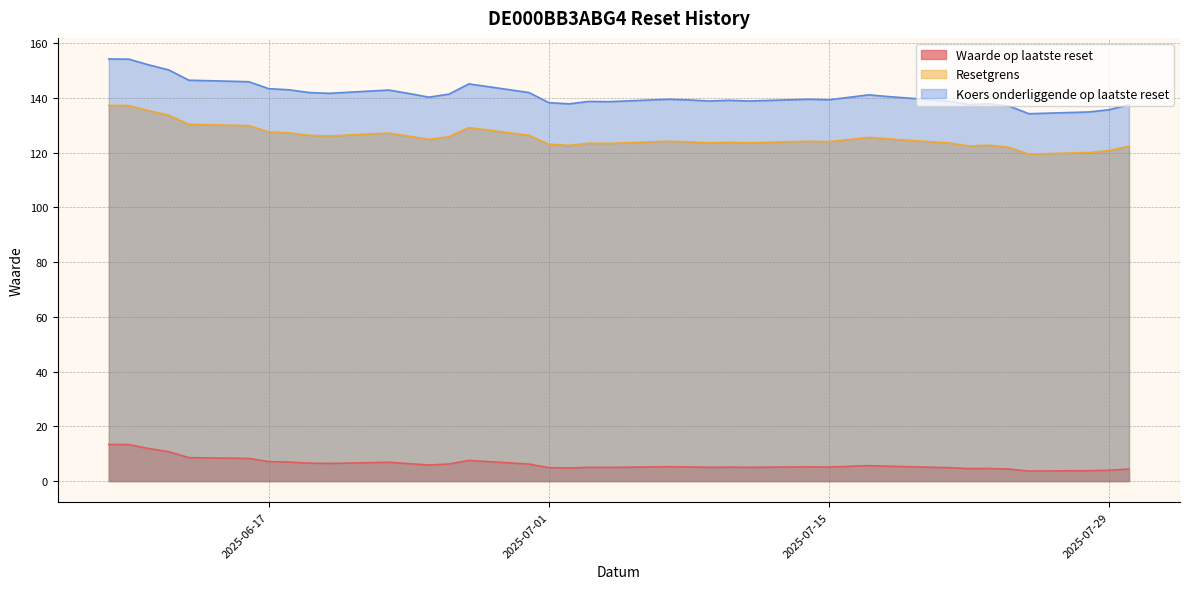

What is the maximum value shown in the chart?

154.2